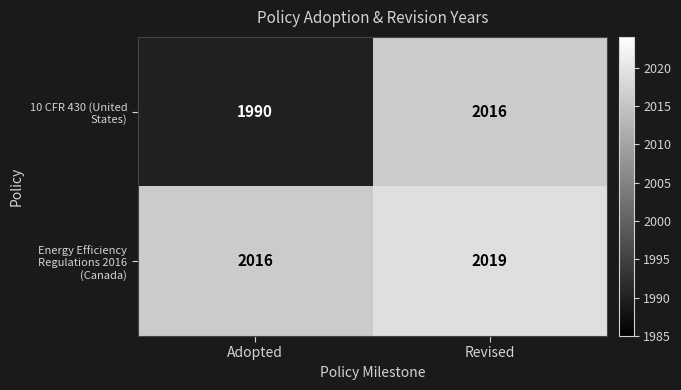

Rank the series by their maximum value, from highest to lowest.

Energy Efficiency Regulations 2016 (Canada), 10 CFR 430 (United States)